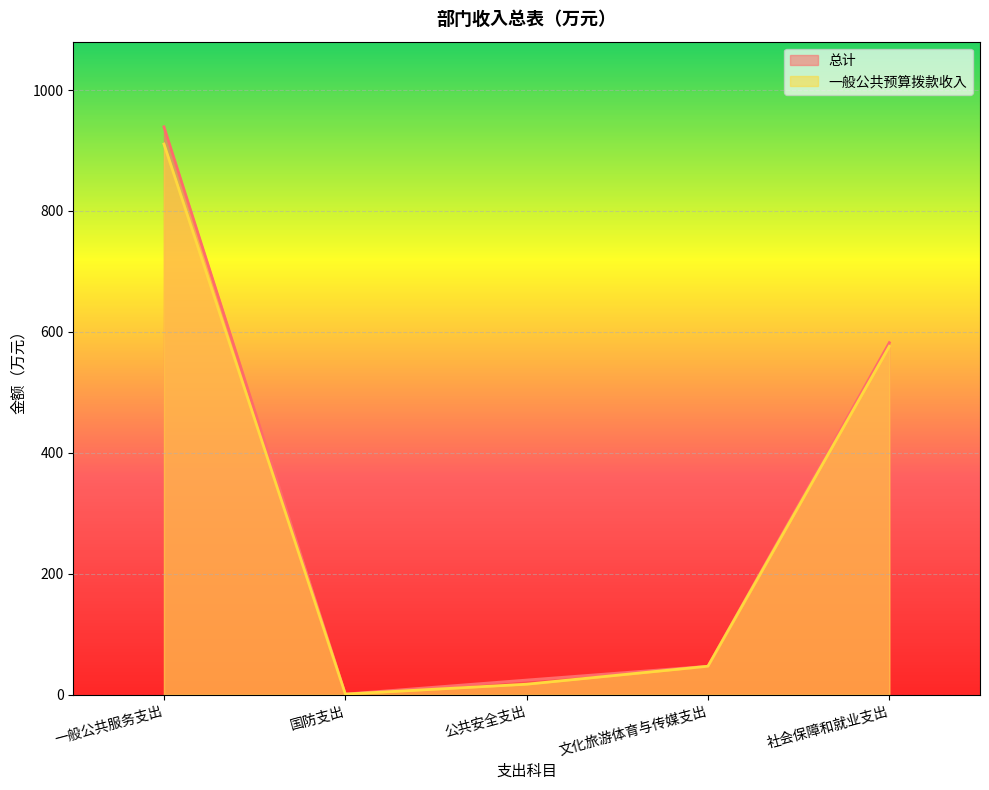

What is the total value across all series at 文化旅游体育与传媒支出?

94.1